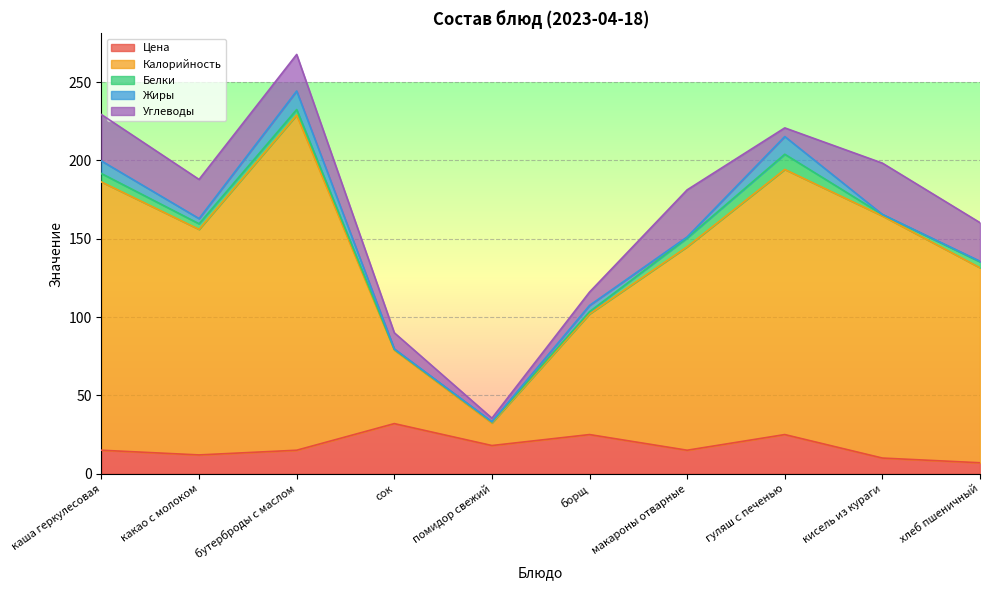

Where is the first local maximum for Белки?

гуляш с печенью